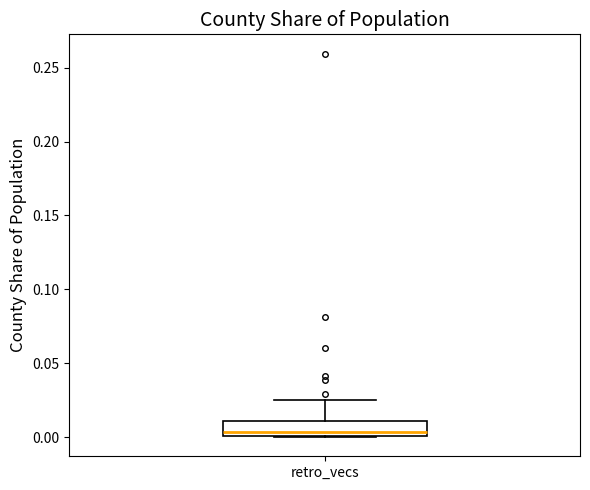

Where is the lower edge of the box for retro_vecs on the y-axis? The values are not printed on the chart, so give them approximately, as read against the axis.

0.000